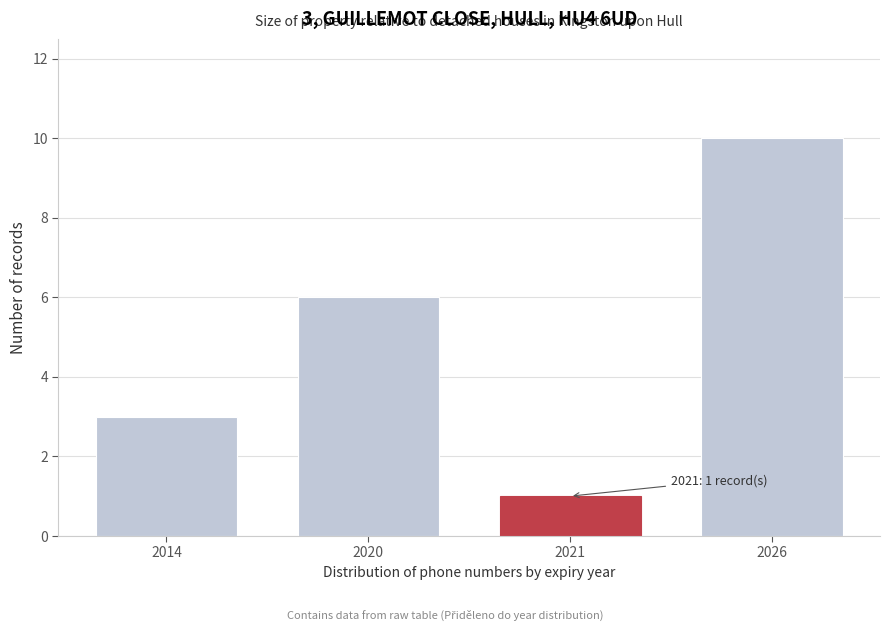

Reading right to left, what are all the values shown in this chart?

2026=10	2021=1	2020=6	2014=3